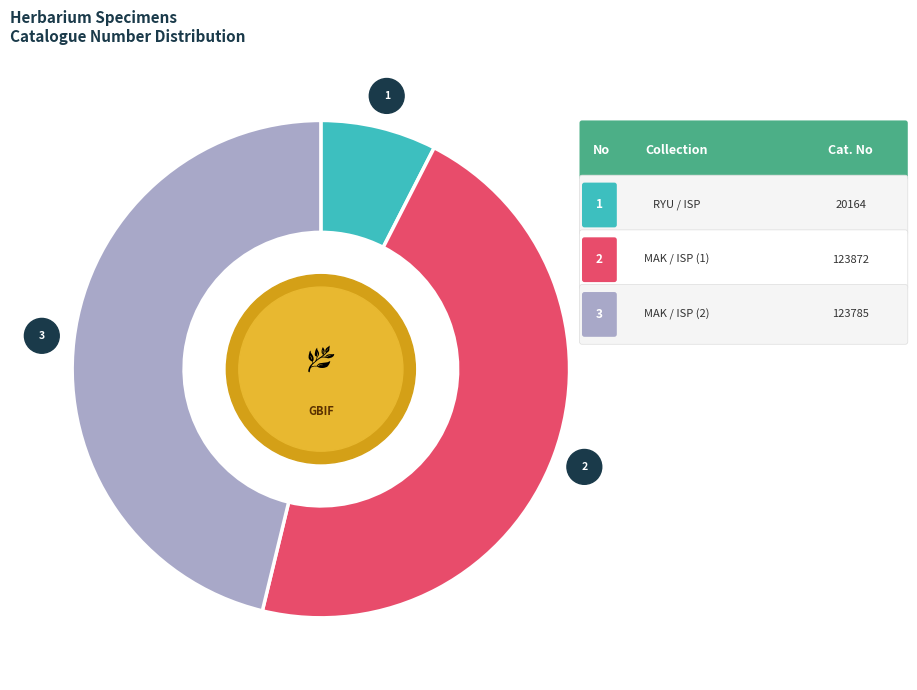

Is there any slice that represents more than half of the pie?

No